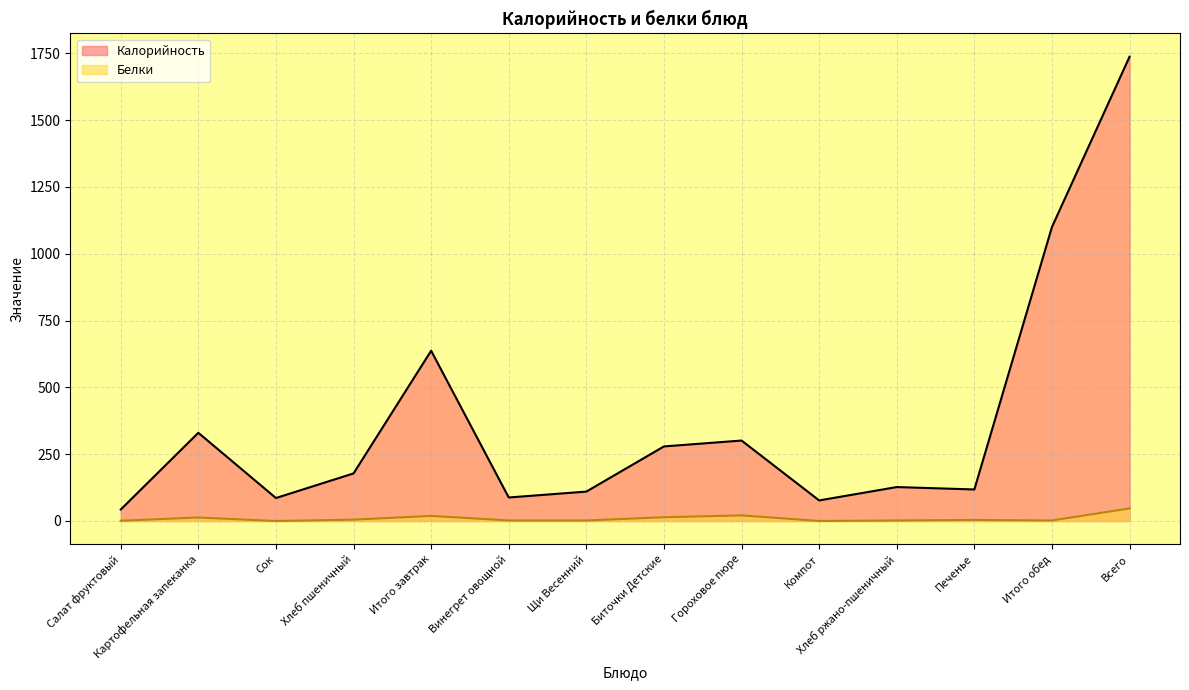

What is the difference between the highest and lowest values at Салат фруктовый?

42